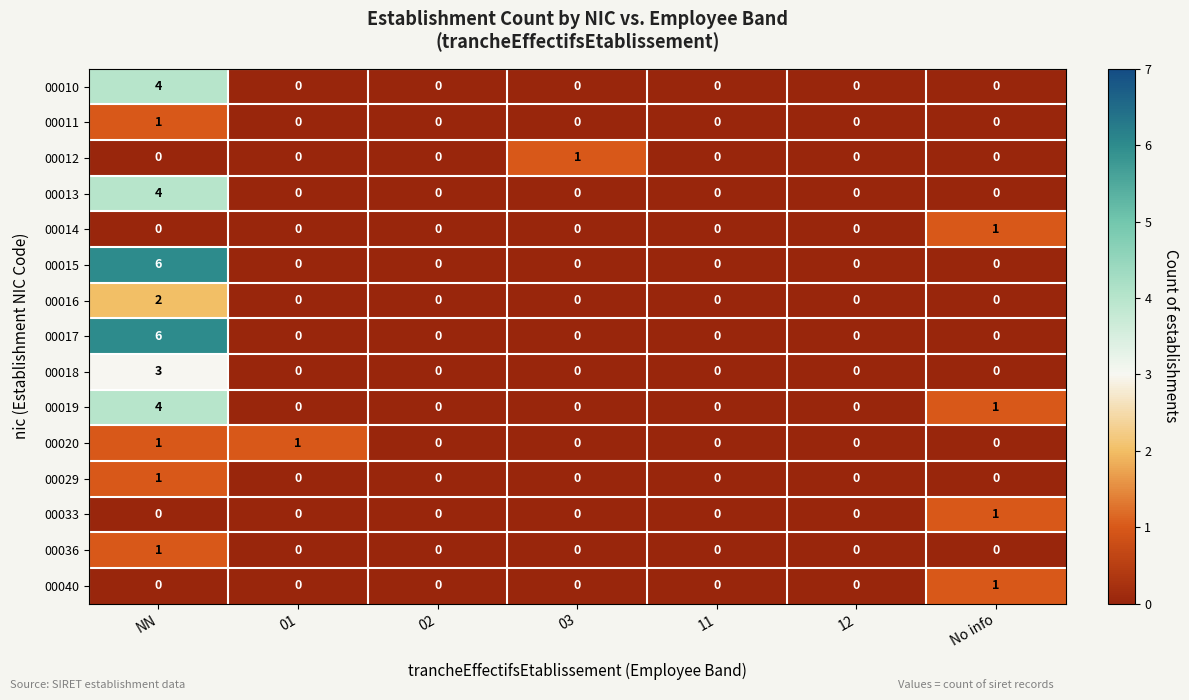

What is the difference between the maximum and minimum values in the 00019 series?

4